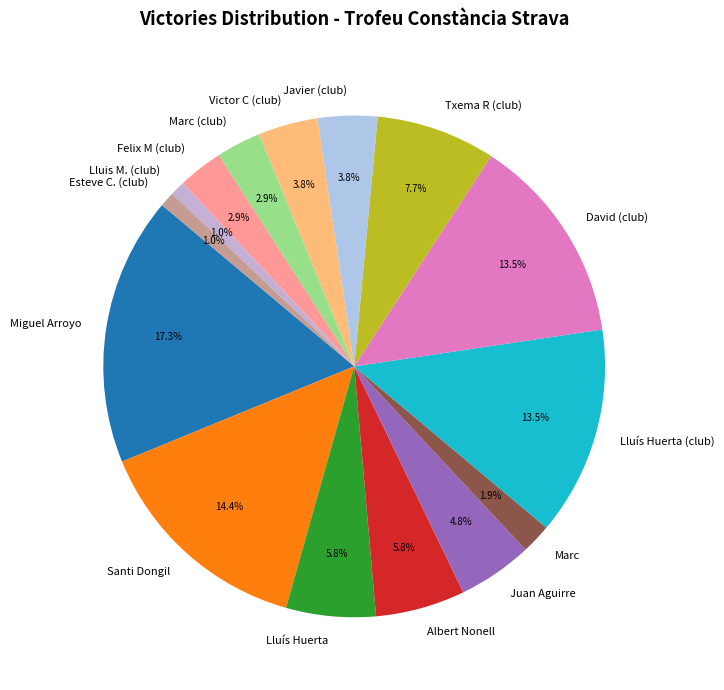

To the nearest percent, what is the difference between the Marc and Lluís Huerta (club) slice percentages?

12%